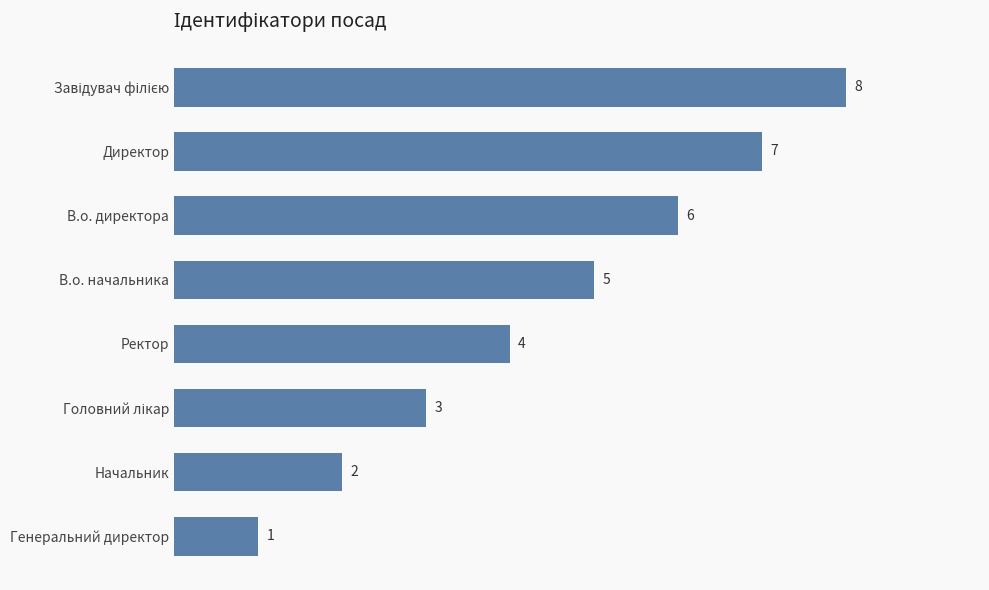

Is it true that the value at Ректор is 1?

False